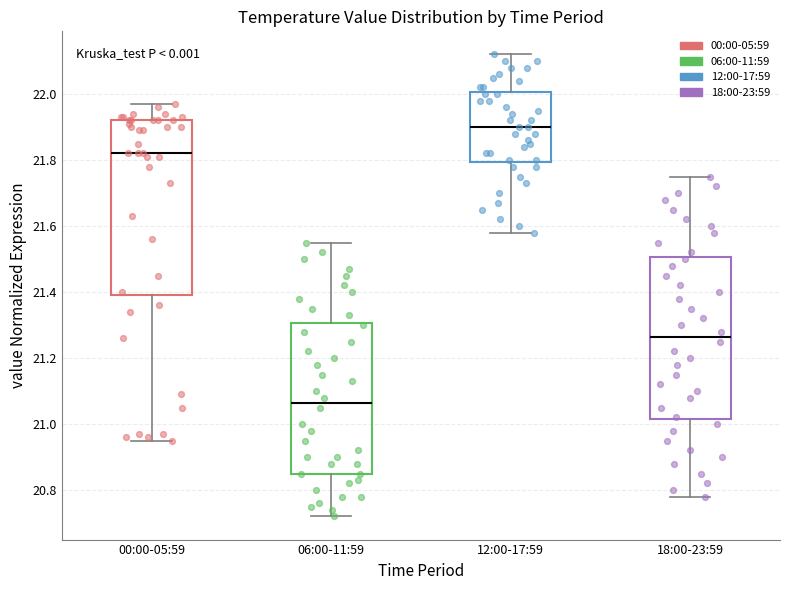

Which box's median line is the lowest?

06:00-11:59